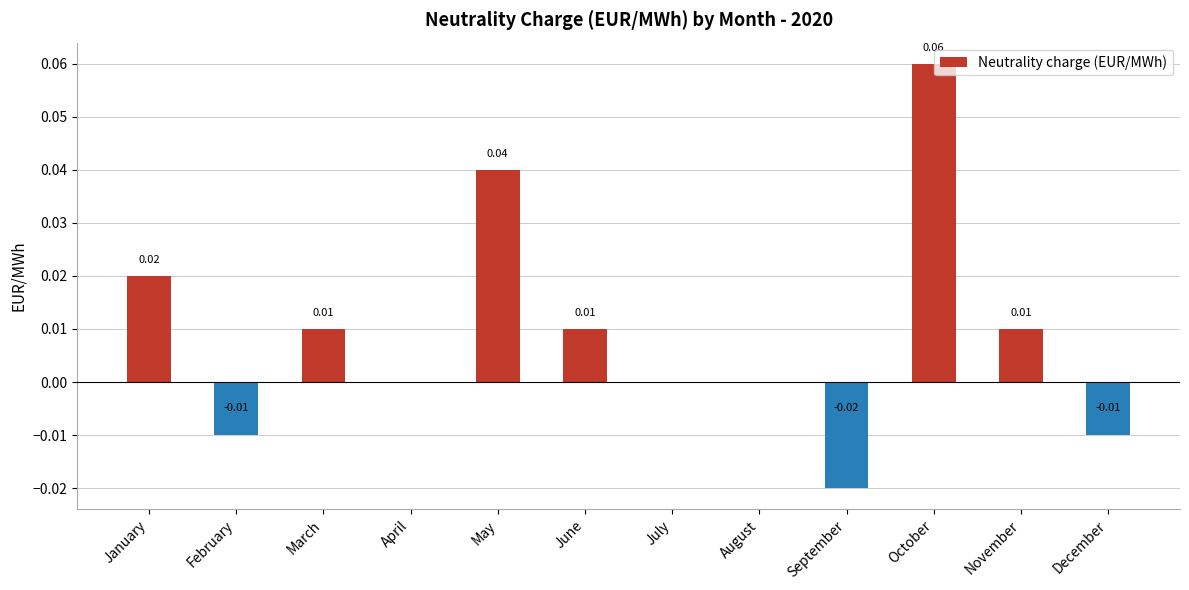

The value at February is -0.0. True or false?

True